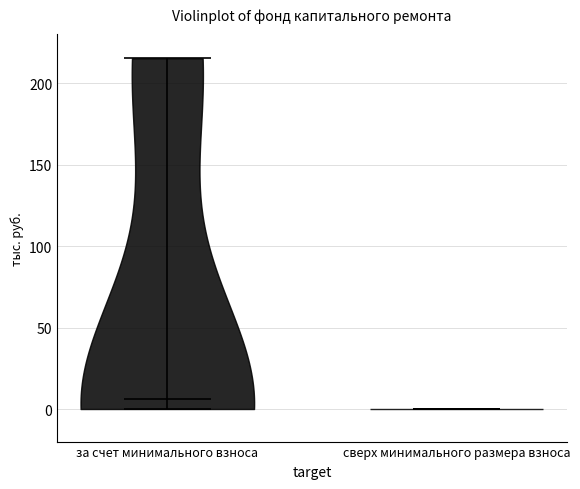

Where does the median line of the violin for сверх минимального размера взноса sit on the y-axis? The values are not printed on the chart, so give them approximately, as read against the axis.

0